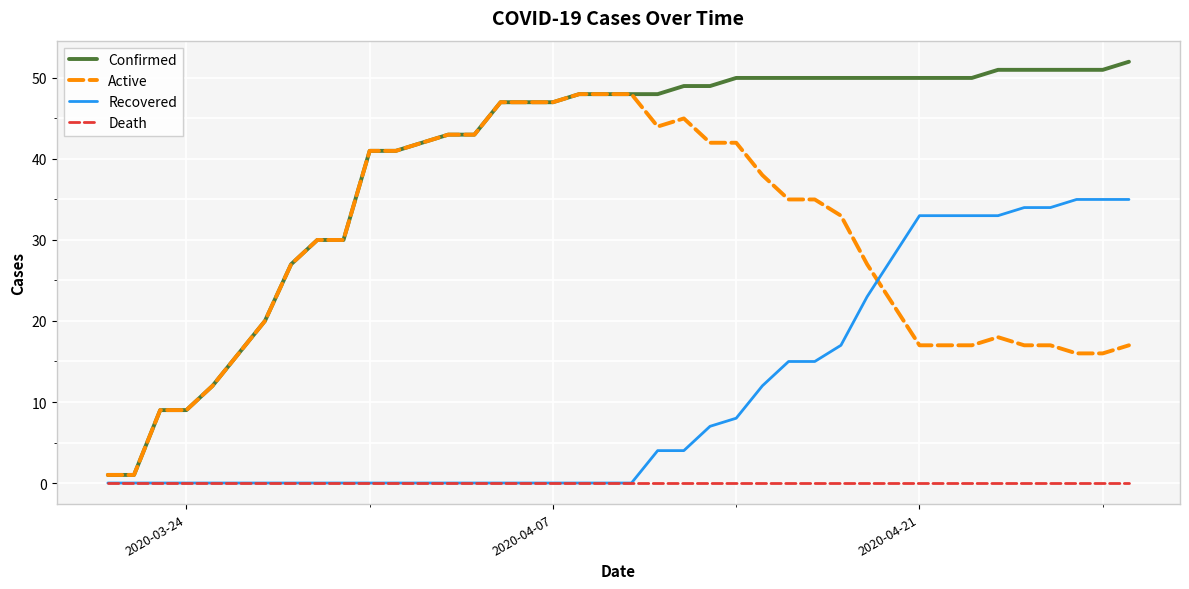

Which series has the widest spread of values?

Confirmed